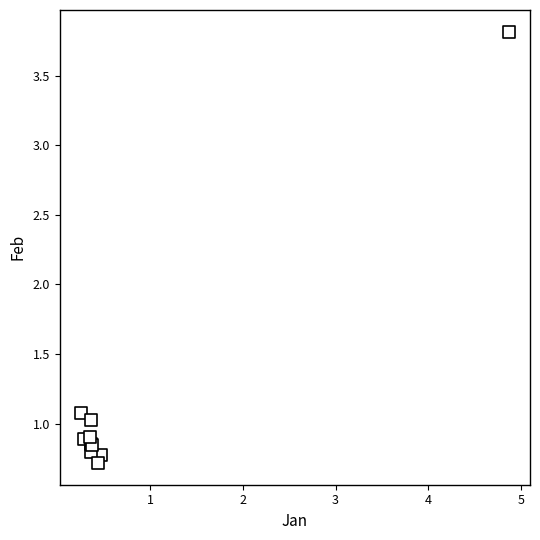

What Y value in the scatter plot is closest to 2?

1.1